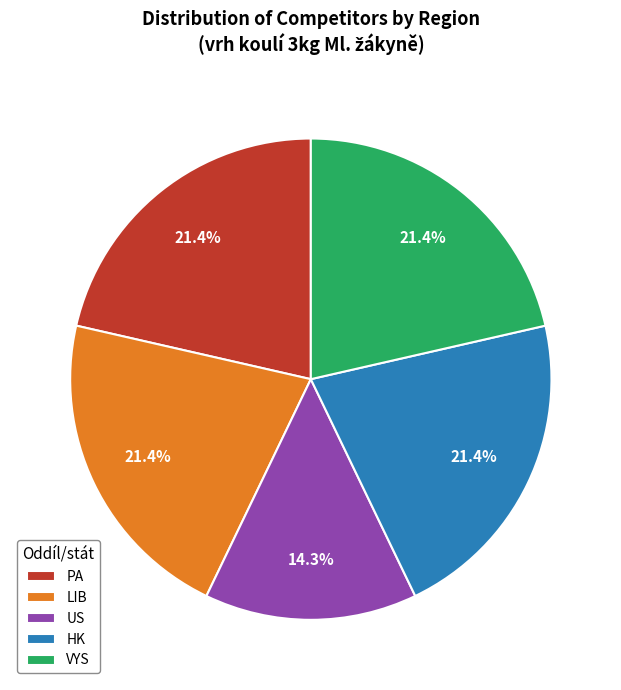

Which slice is the smallest?

US